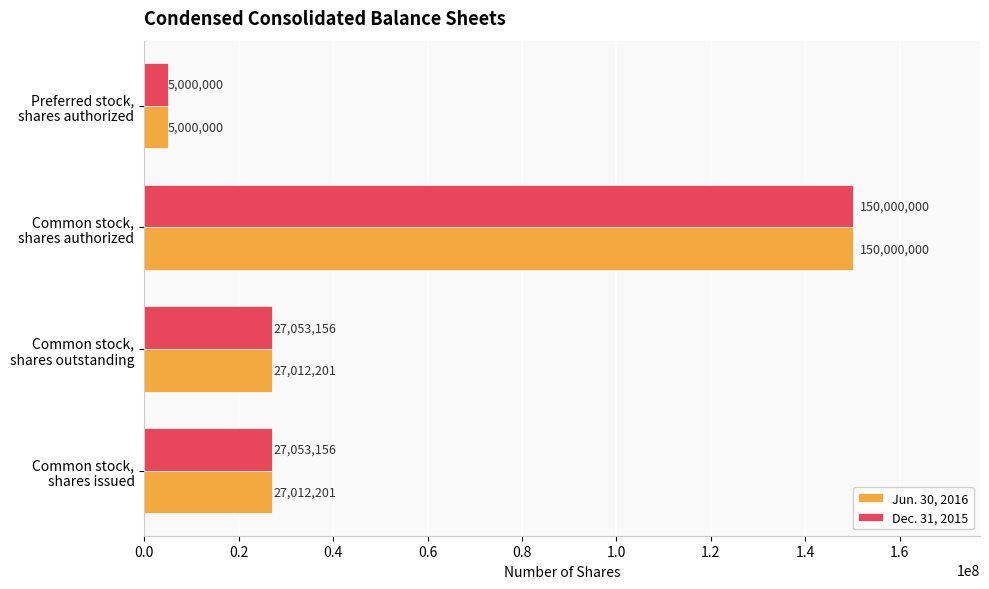

At which label does Dec. 31, 2015 reach its peak?

Common stock,
shares authorized